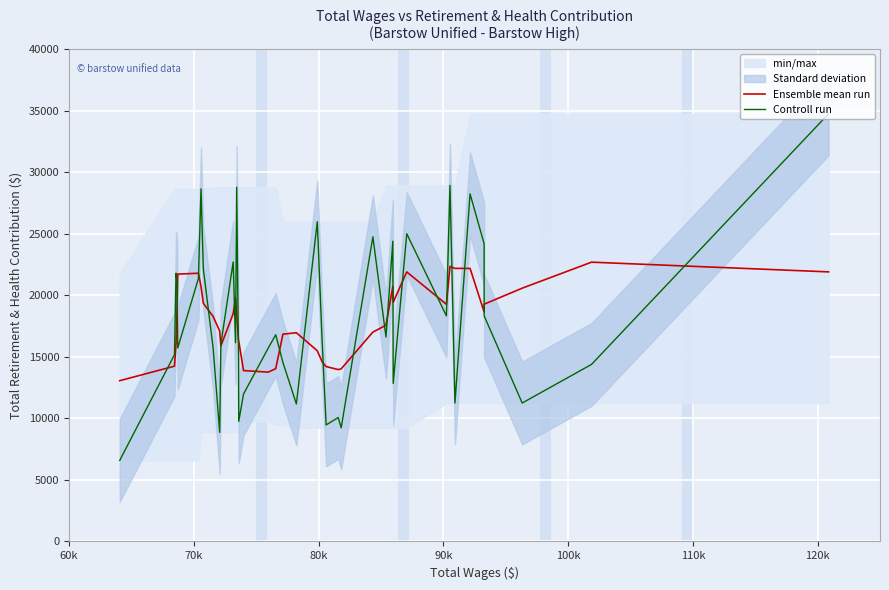

What is the maximum value for Ensemble mean run?

22695.2